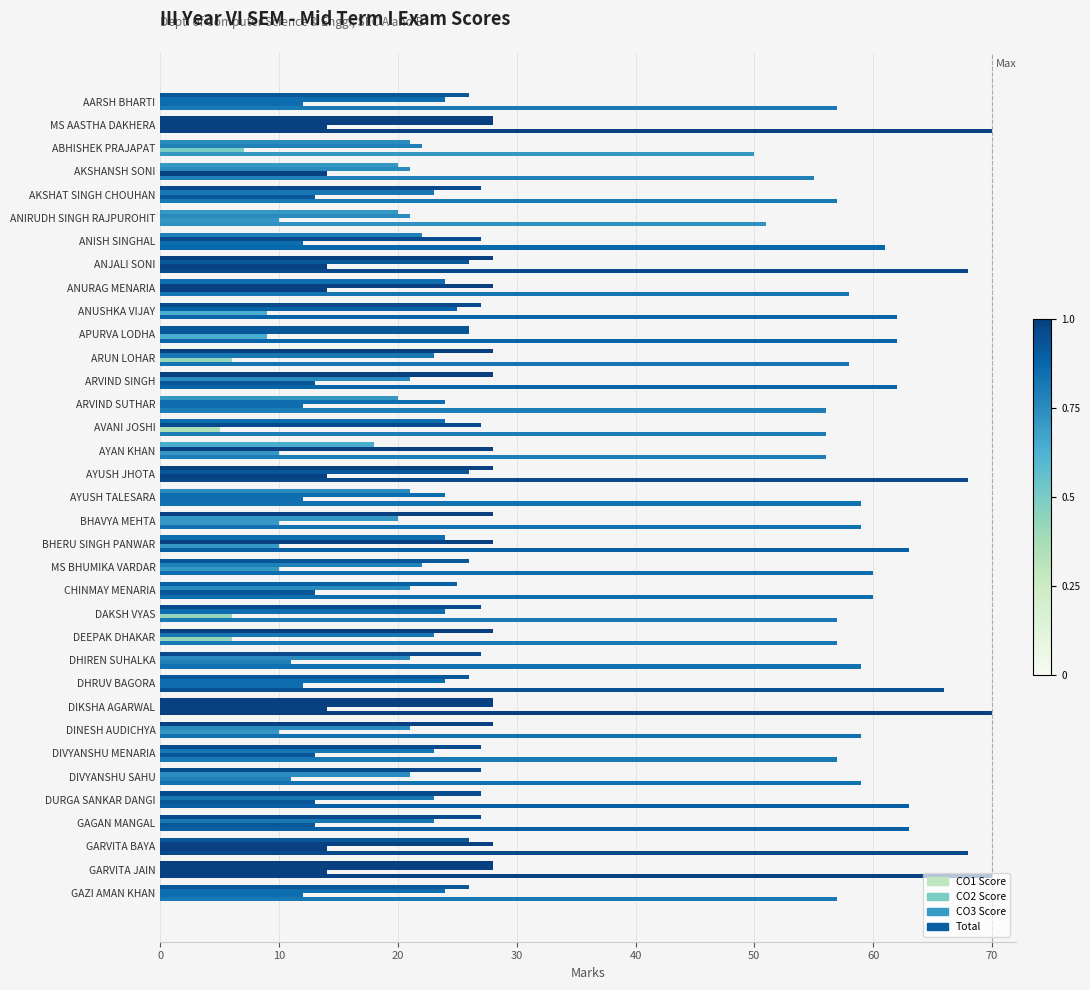

What is the difference between the second highest and minimum values in the Total series?

20